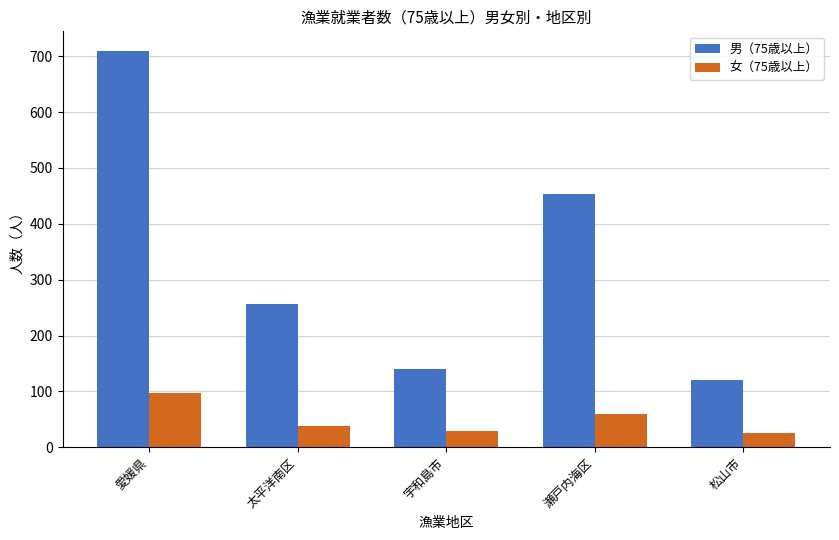

The 男（75歳以上） series shows 453 at 瀬戸内海区. True or false?

True